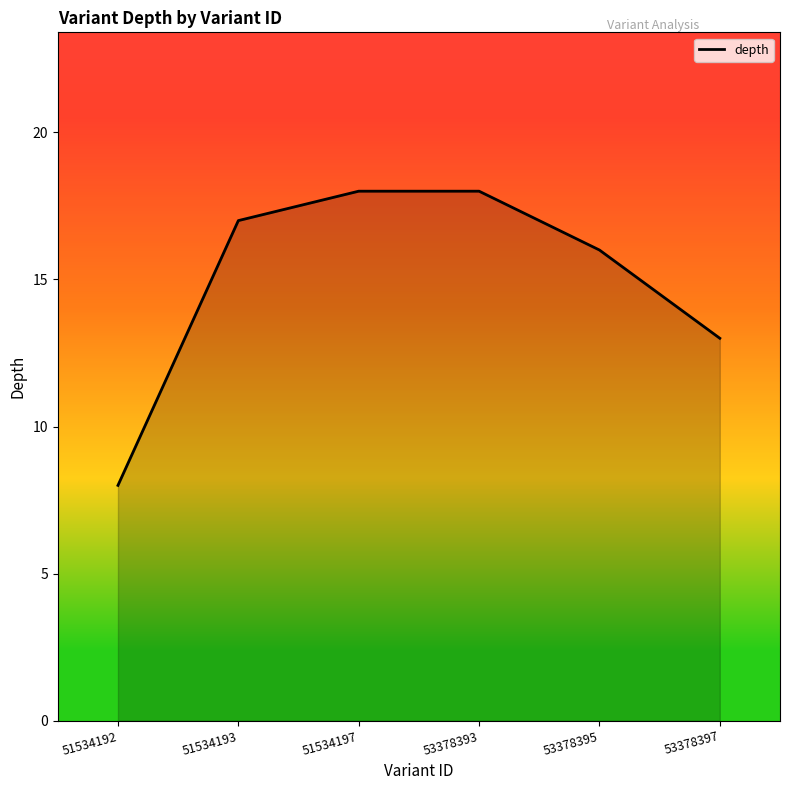

What is the greatest value displayed?

18